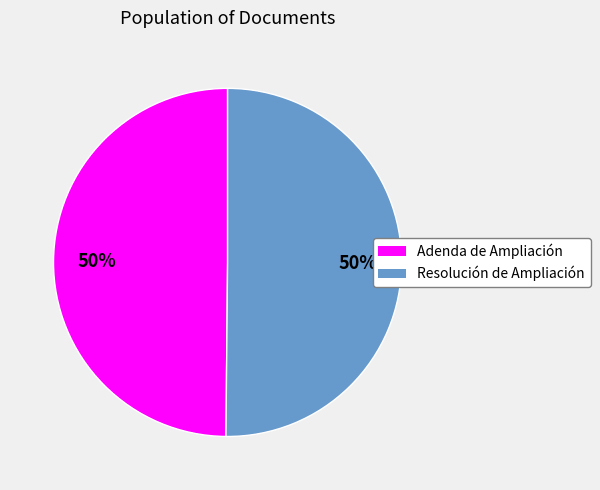

To the nearest percent, what portion does Adenda de Ampliación represent?

50%